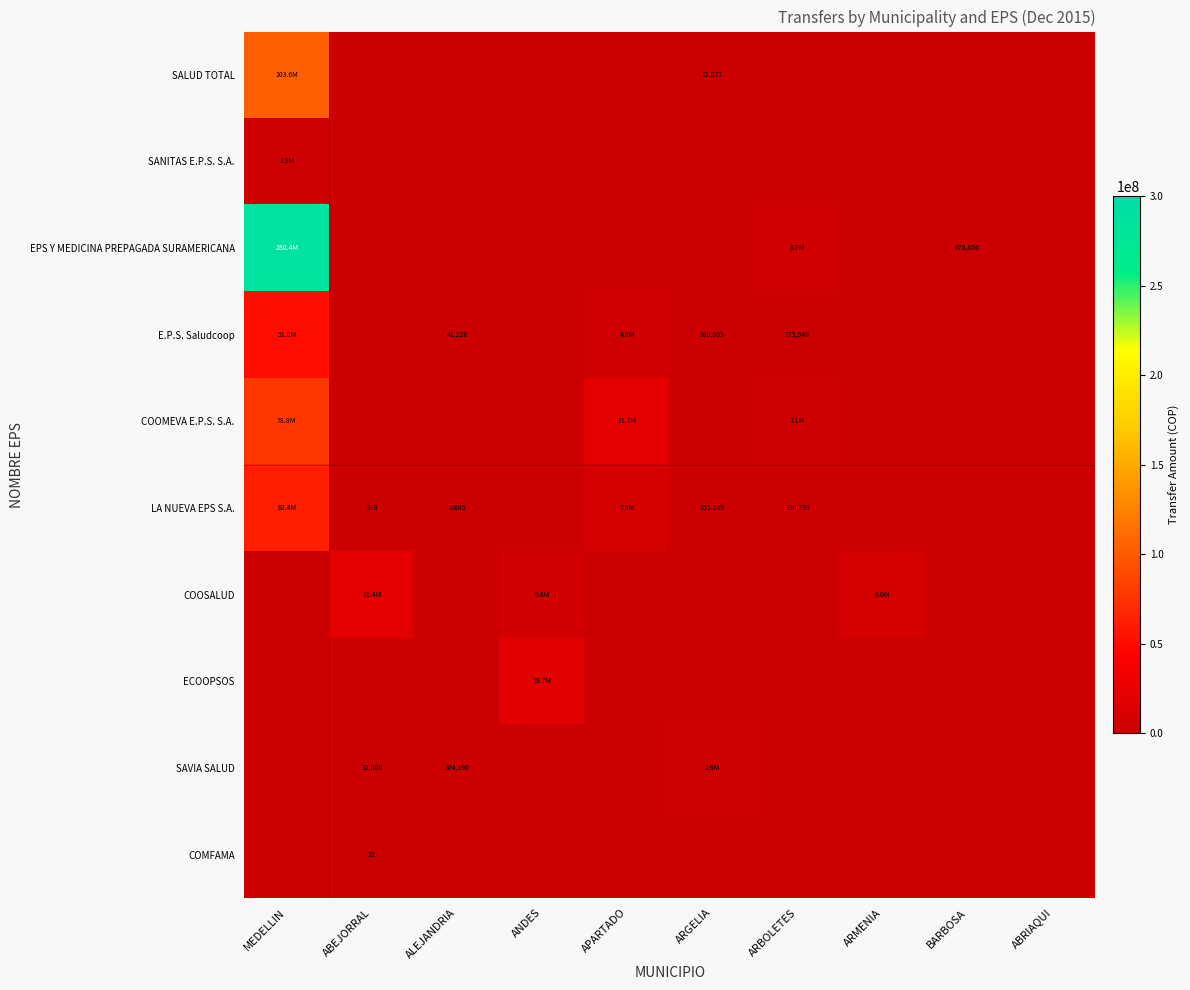

List the series in order of their peak value, highest first.

EPS Y MEDICINA PREPAGADA SURAMERICANA, SALUD TOTAL, COOMEVA E.P.S. S.A., LA NUEVA EPS S.A., E.P.S. Saludcoop, COOSALUD, ECOOPSOS, SANITAS E.P.S. S.A., SAVIA SALUD, COMFAMA